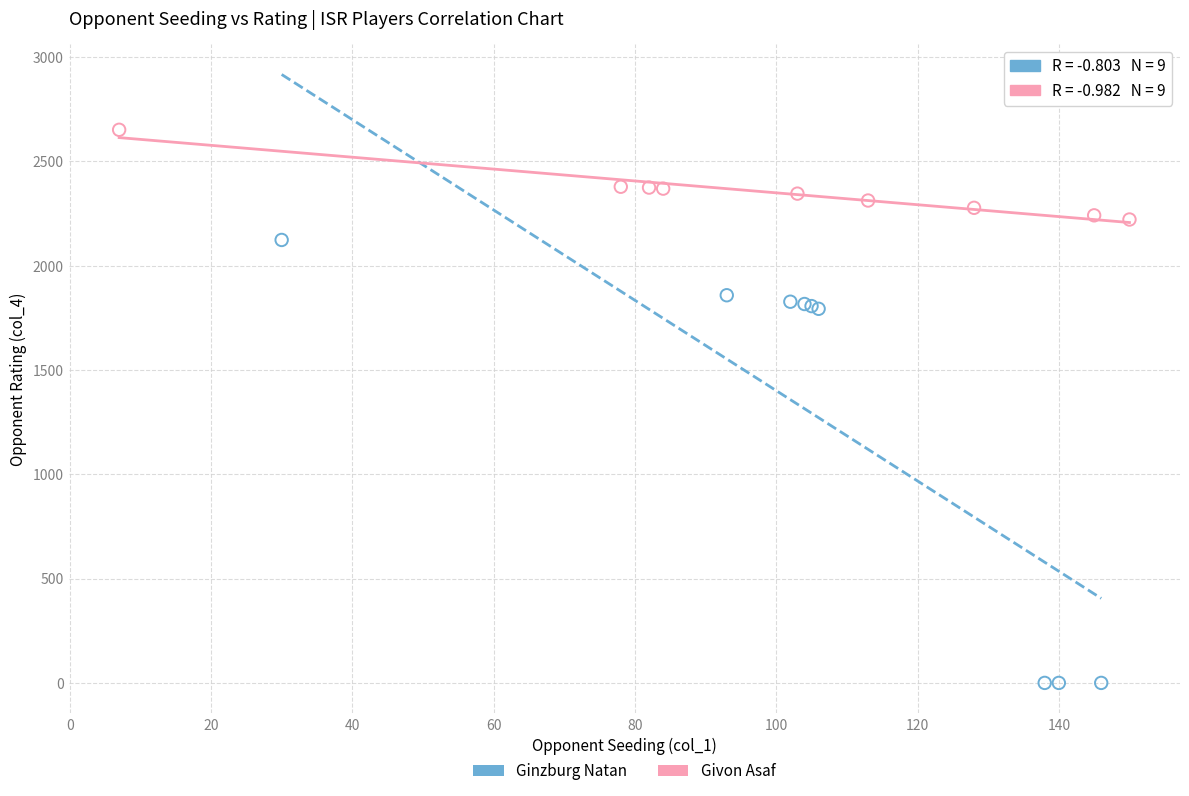

Which series has the widest spread of Y values?

Ginzburg Natan